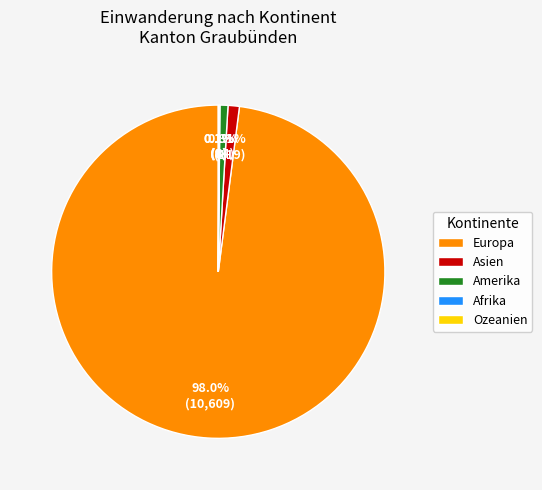

What is the largest slice in the pie chart?

Europa